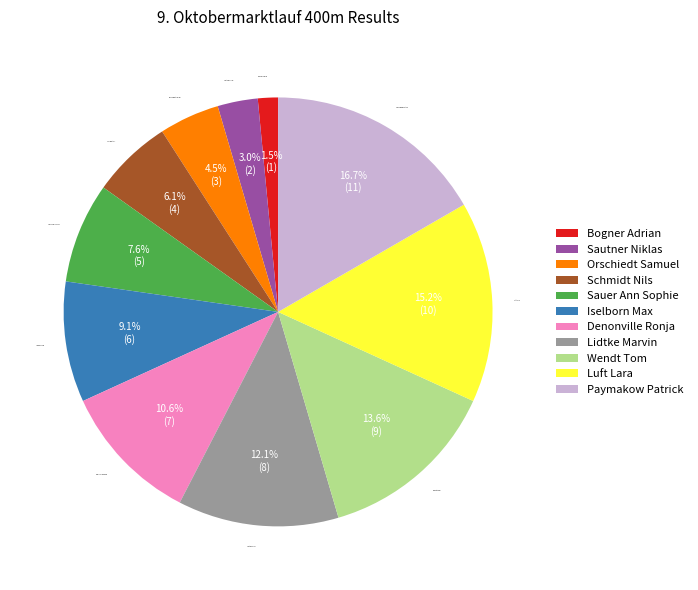

True or false: Paymakow Patrick accounts for 17% of the total.

True